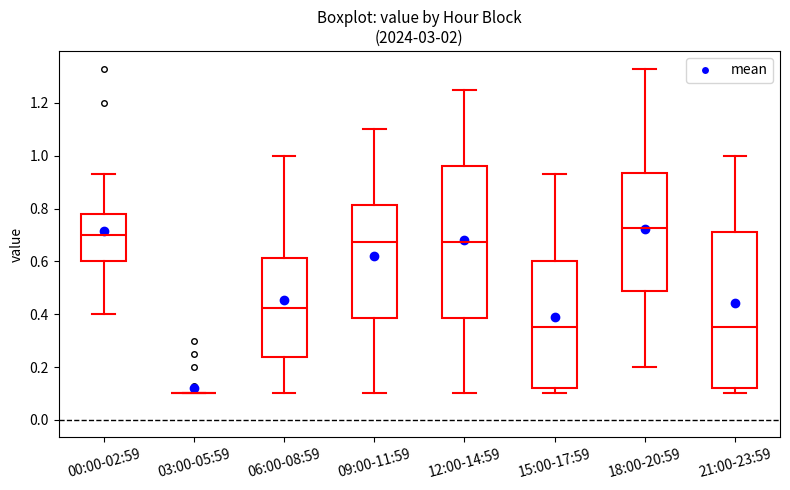

Reading left to right, read every box against the y-axis: the position of its median line, the range the box covers, and the ends of its whiskers. The values are not printed on the chart, so give them approximately, as read against the axis.

00:00-02:59: median 0.70, box 0.60 to 0.78, whiskers 0.40 to 0.94
03:00-05:59: box collapsed to a line at 0.10, whiskers 0.10 to 0.10
06:00-08:59: median 0.42, box 0.24 to 0.62, whiskers 0.10 to 1.00
09:00-11:59: median 0.68, box 0.38 to 0.82, whiskers 0.10 to 1.10
12:00-14:59: median 0.68, box 0.38 to 0.96, whiskers 0.10 to 1.26
15:00-17:59: median 0.36, box 0.12 to 0.60, whiskers 0.10 to 0.94
18:00-20:59: median 0.72, box 0.48 to 0.94, whiskers 0.20 to 1.34
21:00-23:59: median 0.36, box 0.12 to 0.72, whiskers 0.10 to 1.00